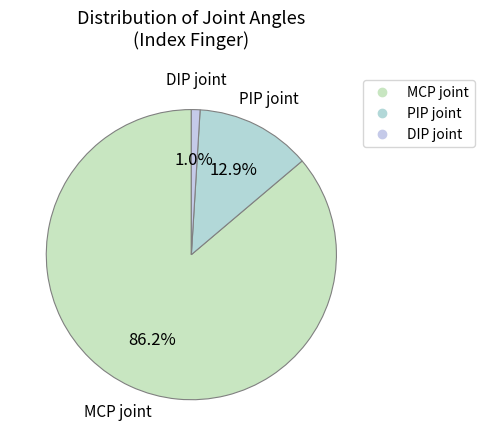

Approximately how many times larger is the value at PIP joint compared to MCP joint?

0.1